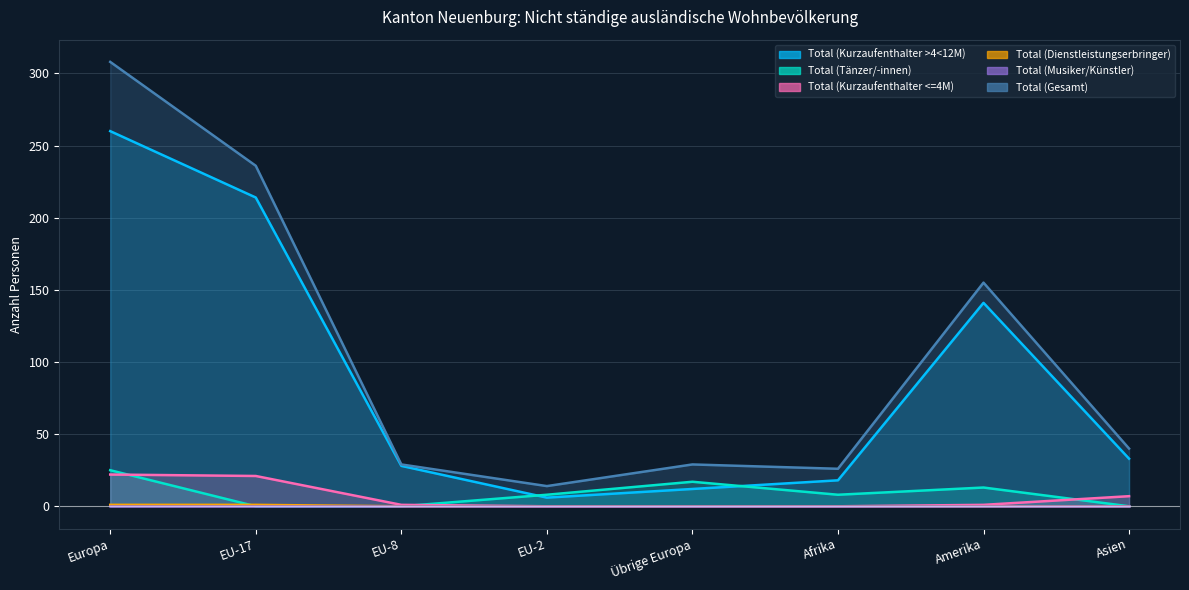

What is the difference between the second highest and minimum values in the Total (Gesamt) series?

222